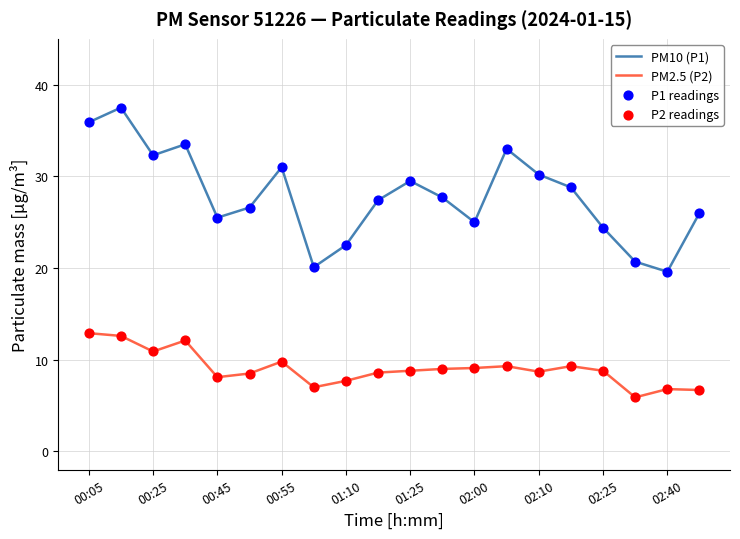

Which series has the largest total across all categories?

PM10 (P1)